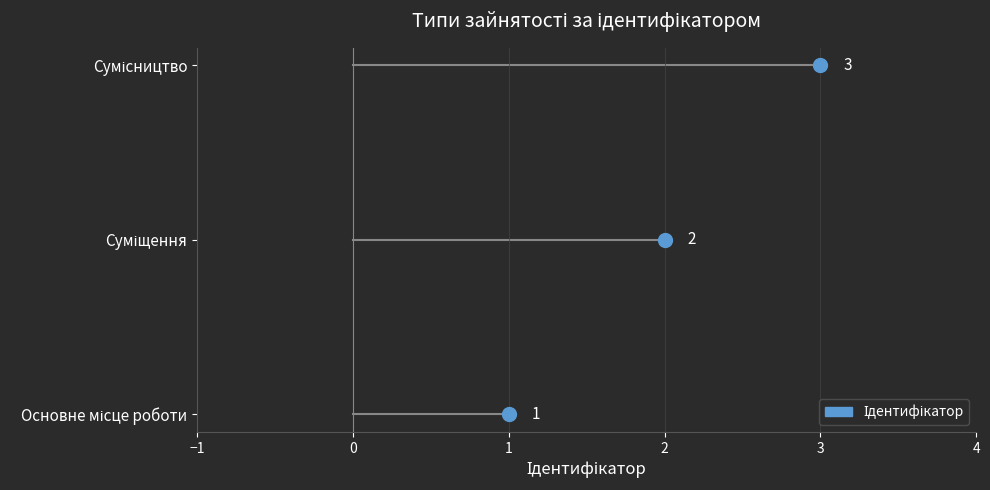

Rank the categories by value from lowest to highest.

Основне місце роботи, Суміщення, Сумісництво